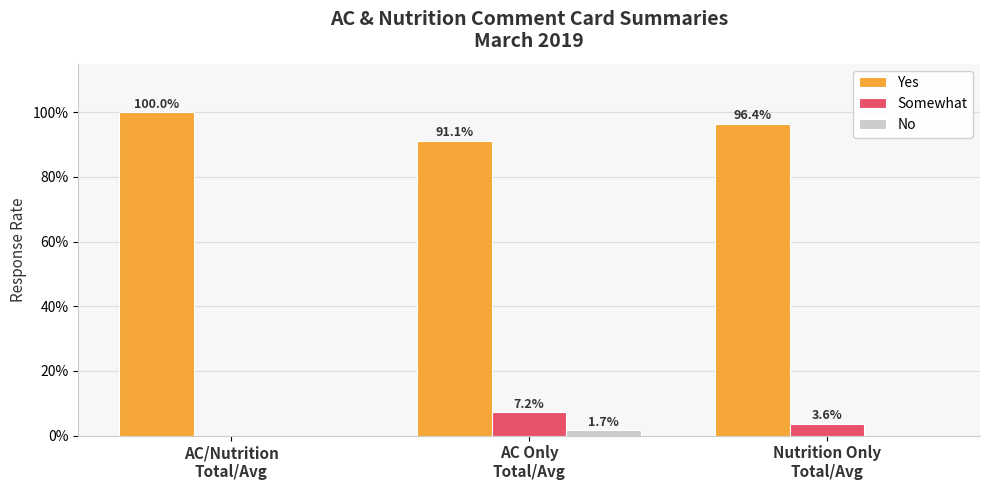

What is the label of the 3rd bar from the left?

Nutrition Only
Total/Avg